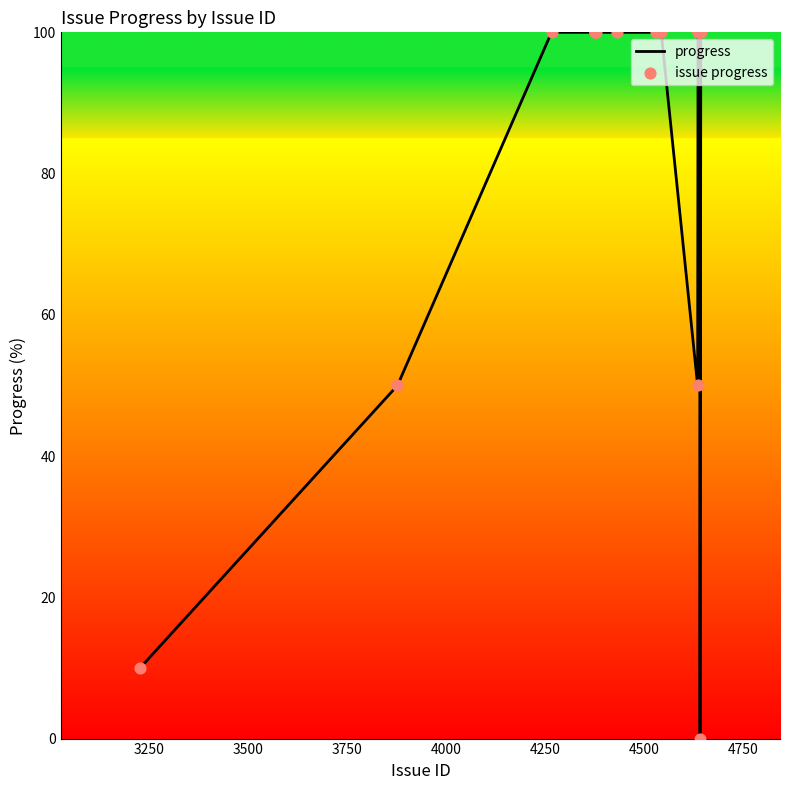

How many lines are shown in the chart?

1